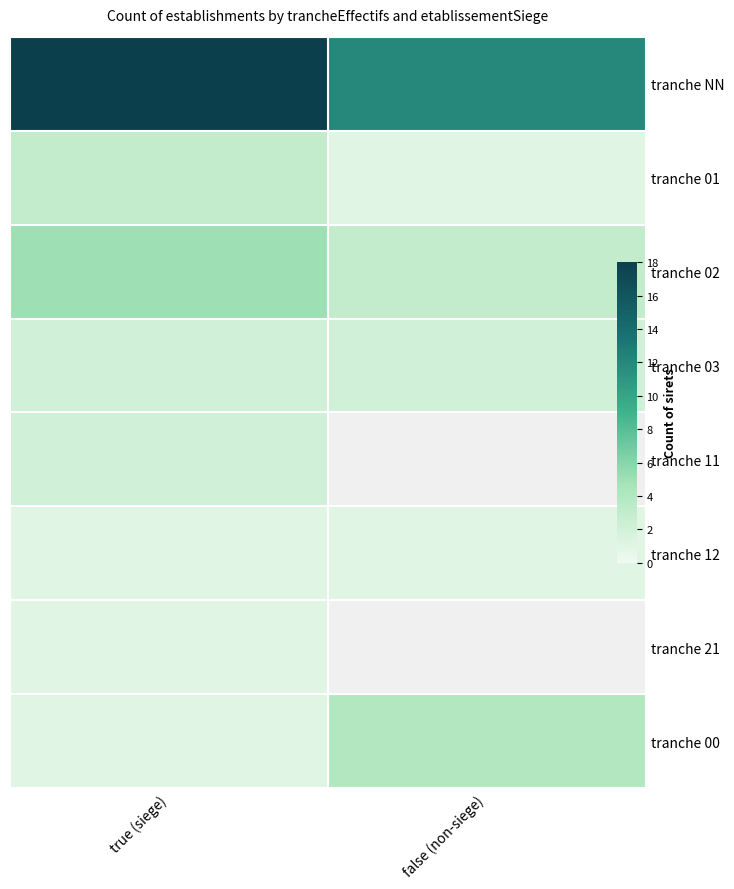

What is the minimum value for tranche 02?

3.0